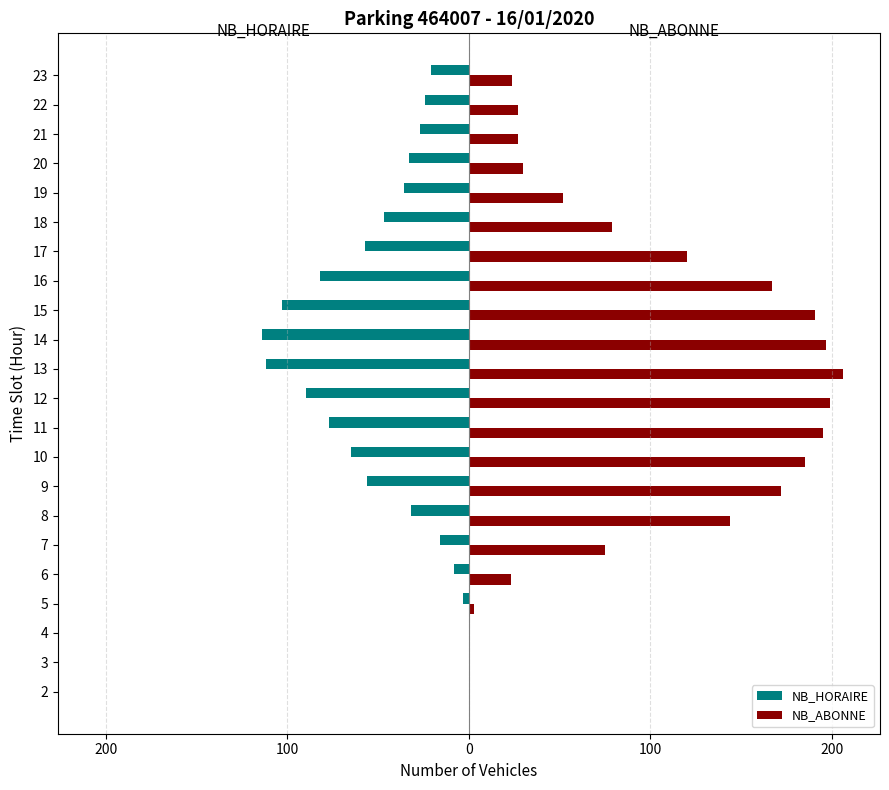

Is it true that NB_HORAIRE equals -33 at 13?

False